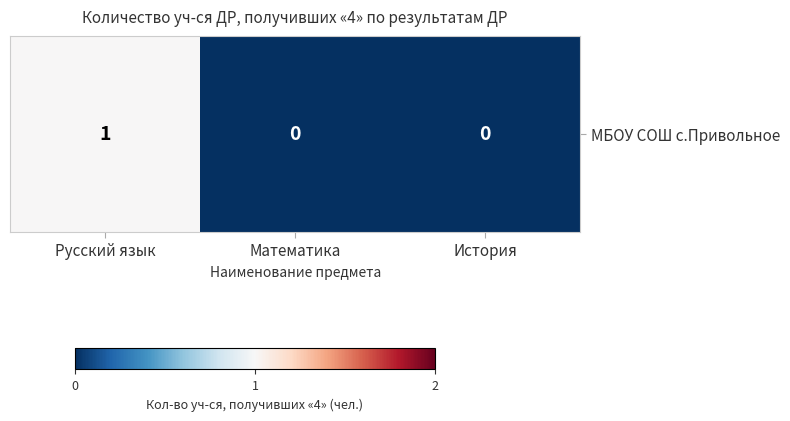

Between Математика and Русский язык, which is larger?

Русский язык